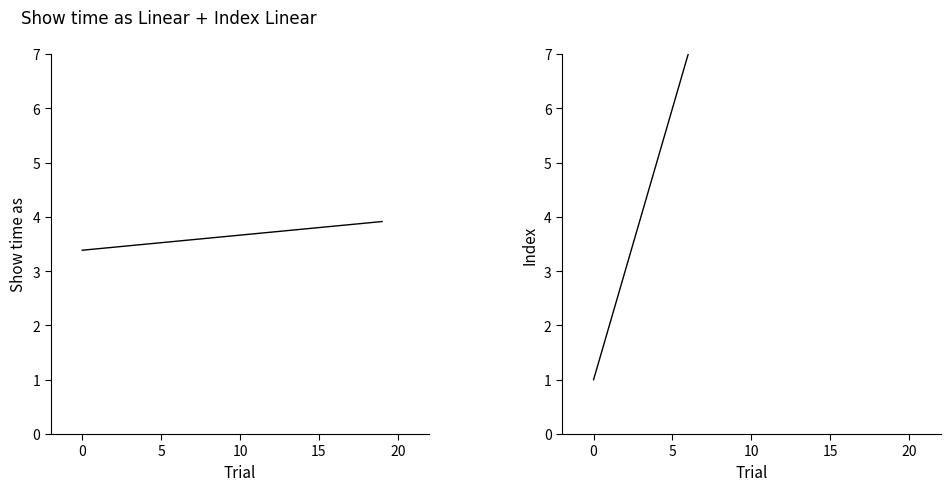

Does the chart display data point markers on the line(s)?

No